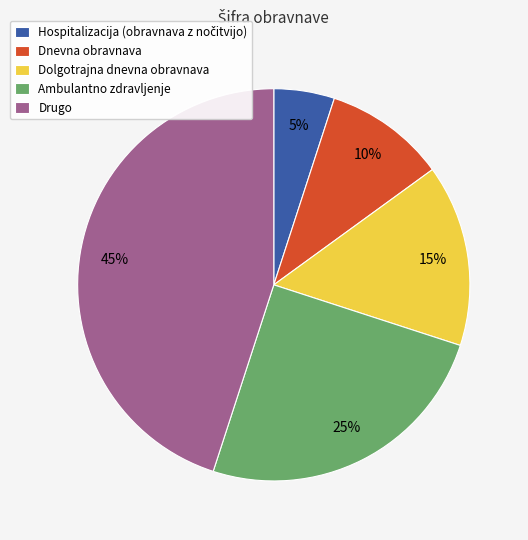

What percentage is the Drugo slice, to the nearest percent?

45%